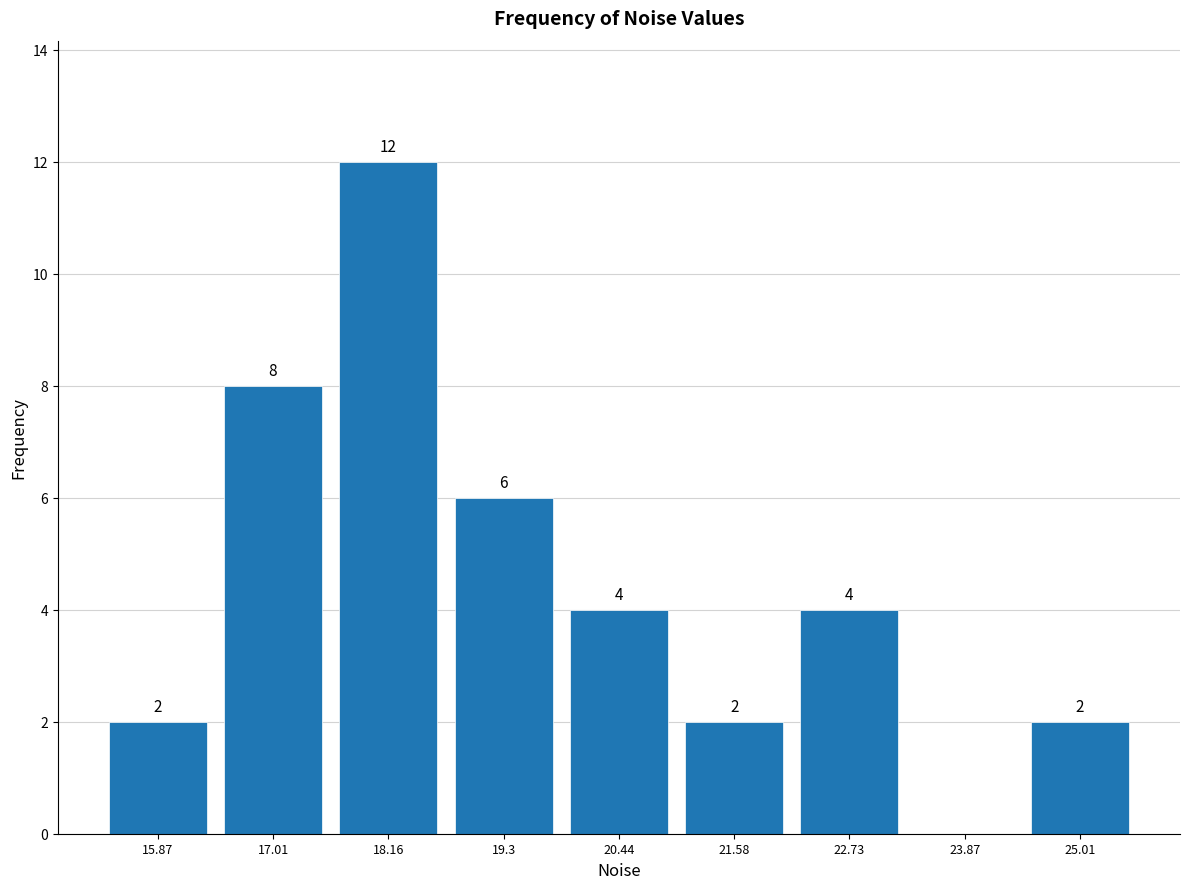

Over which range of the x-axis is the bar tallest?

17.6 to 18.8